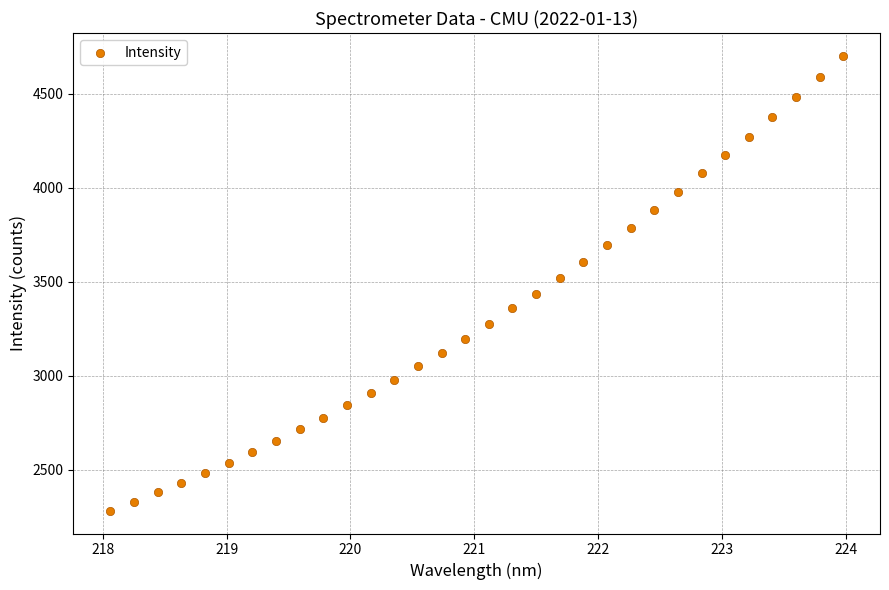

What is the range of Y values (max minus min)?

2419.8